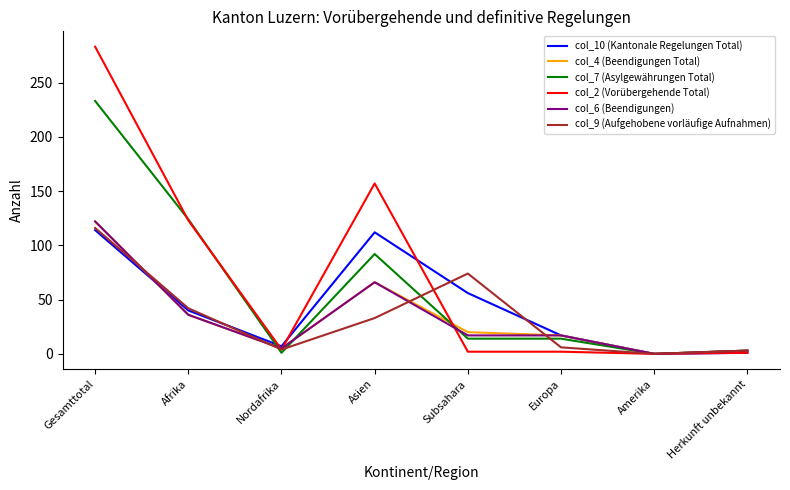

What is the total value across all series at Nordafrika?

26